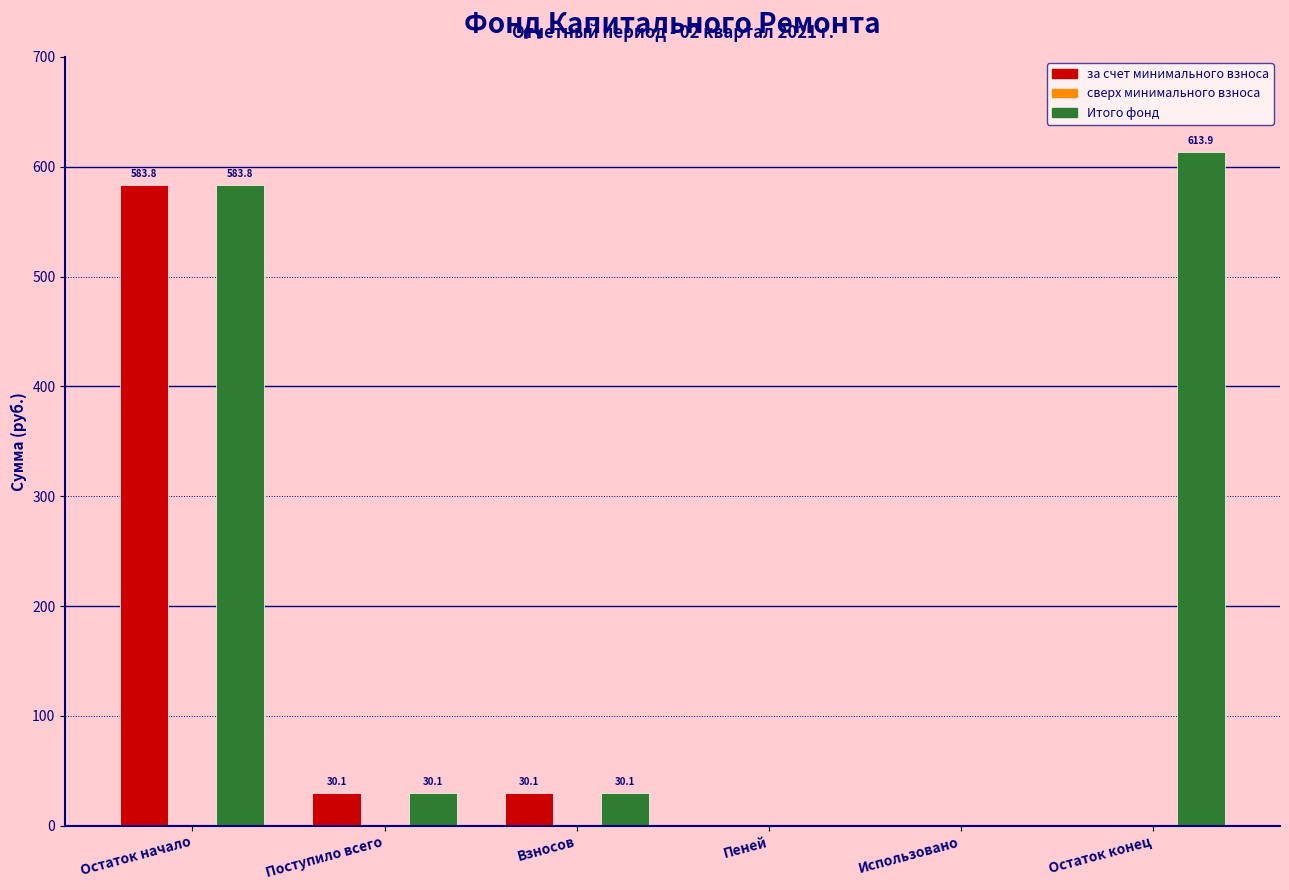

Reading left to right, extract all data points from this chart.

за счет минимального взноса: Остаток начало=583.8	Поступило всего=30.1	Взносов=30.1	Пеней=0.0	Использовано=0.0	Остаток конец=0.0
Итого фонд: Остаток начало=583.8	Поступило всего=30.1	Взносов=30.1	Пеней=0.0	Использовано=0.0	Остаток конец=613.9